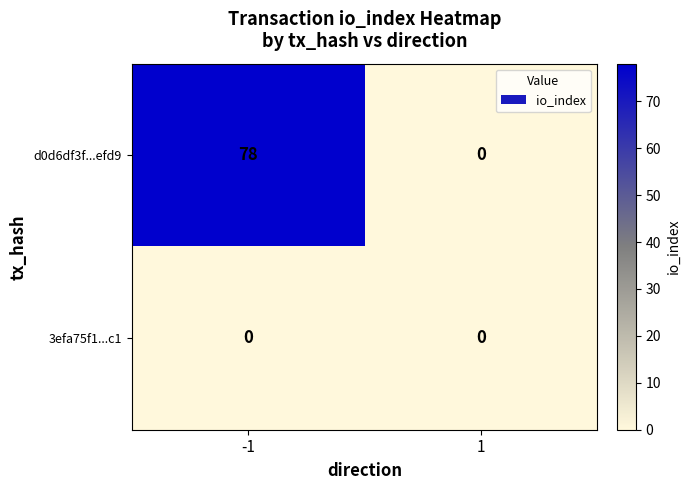

Which series has the largest range (max minus min)?

d0d6df3f...efd9